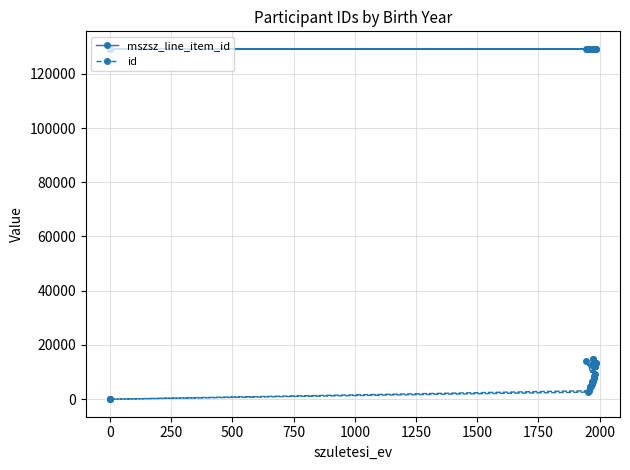

List the series in order of their peak value, lowest first.

id, mszsz_line_item_id